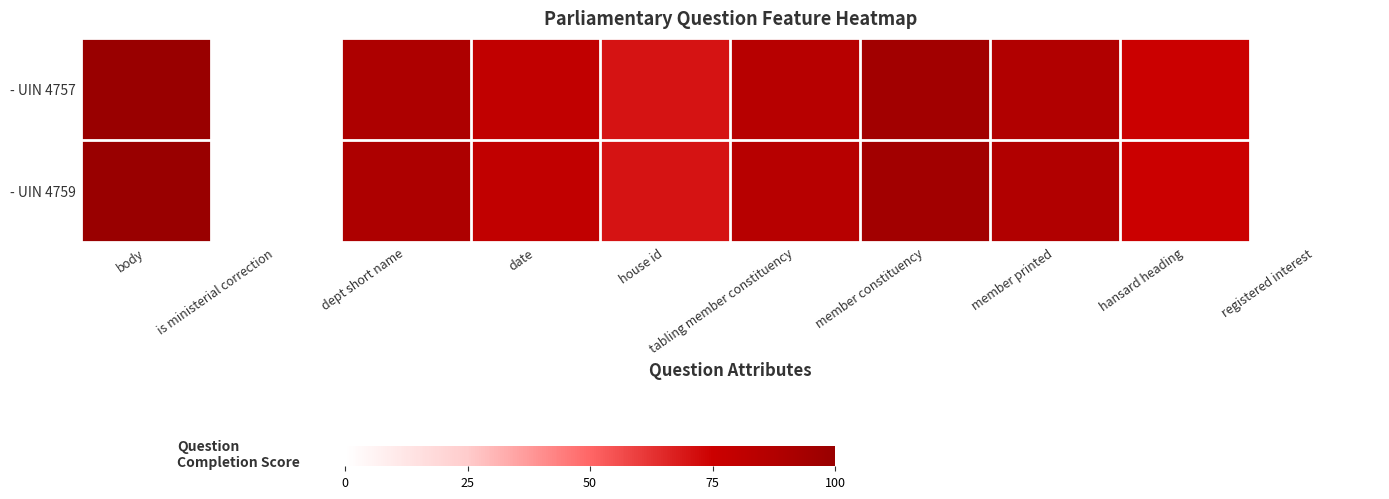

What is the maximum value shown in the chart?

100